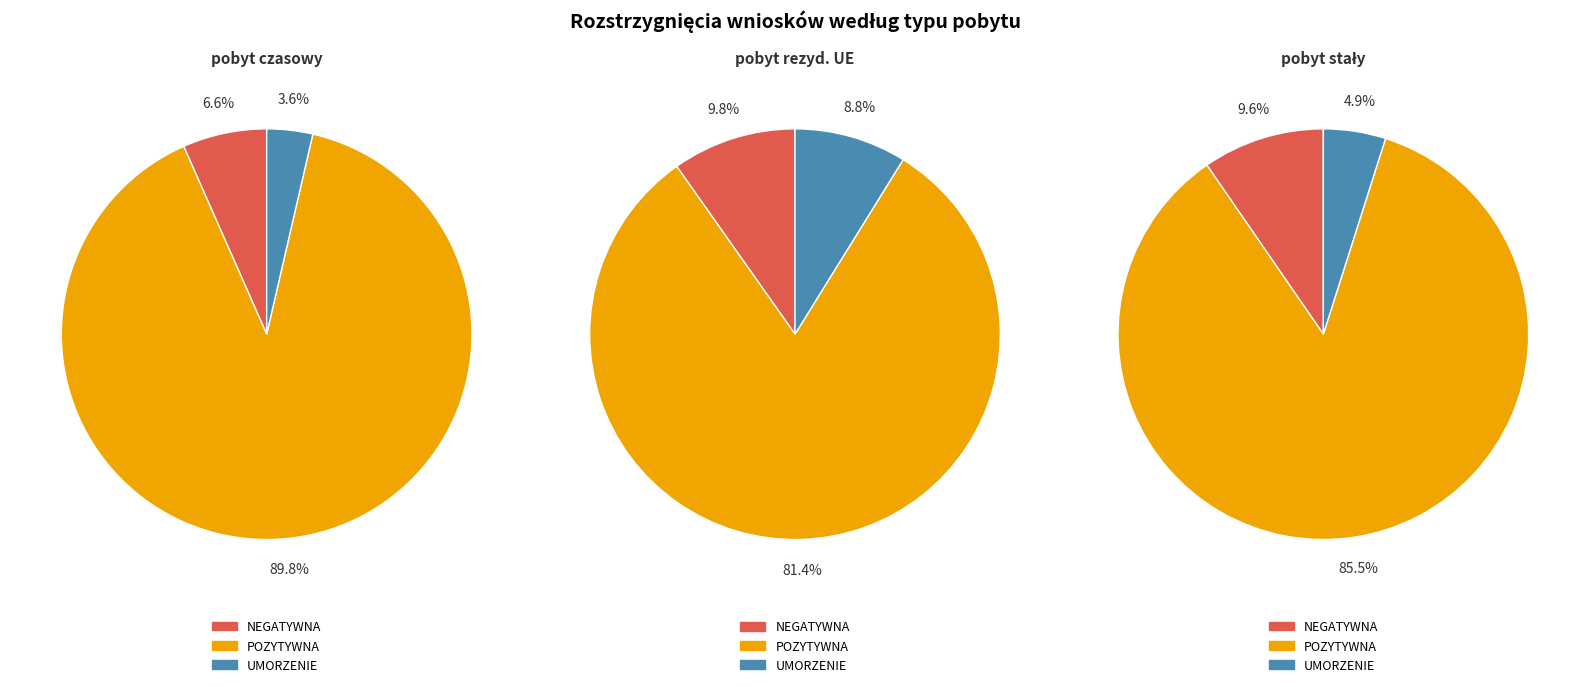

Does NEGATYWNA account for over 50% of the chart?

No